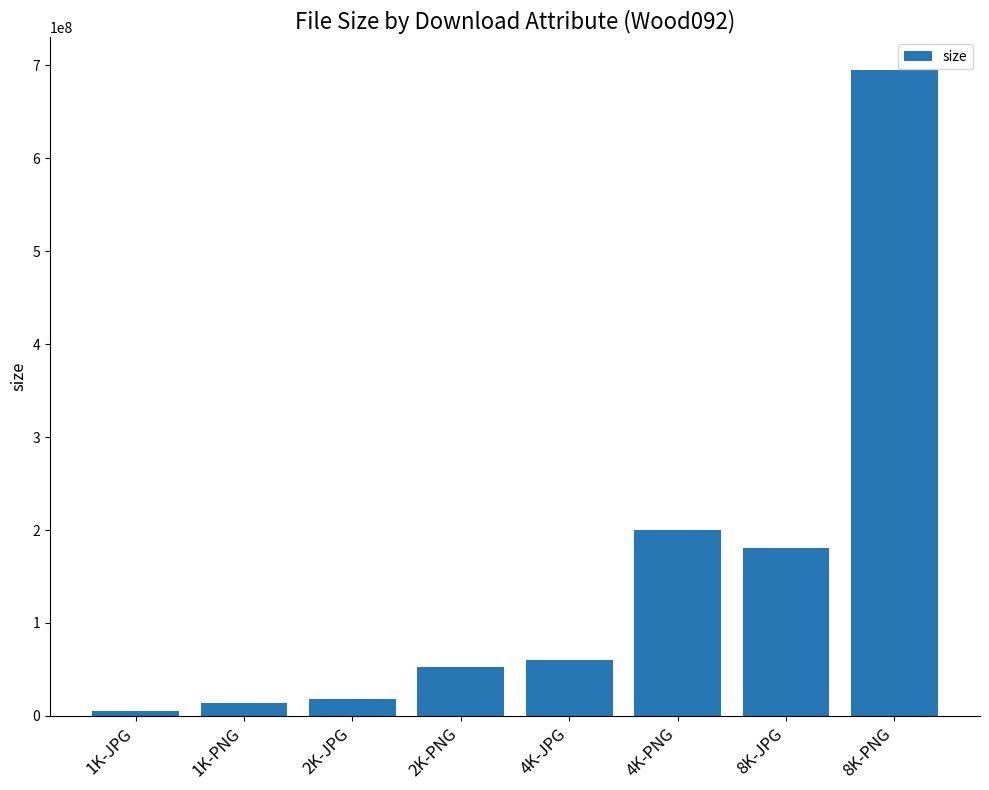

True or false: the data shows 4889861 at 1K-JPG.

True